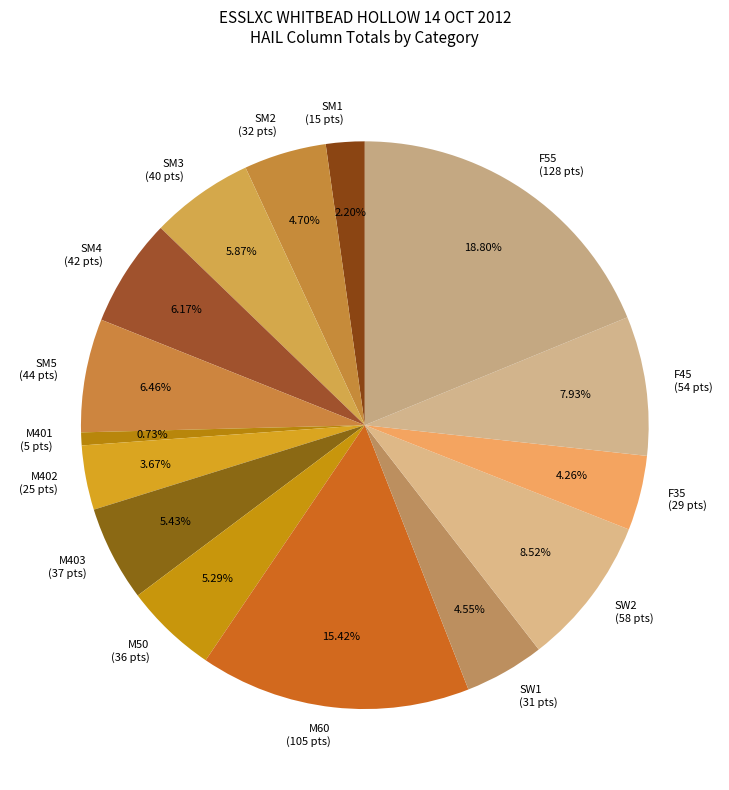

Combined, do F45 (54 pts) and M50 (36 pts) account for over 50%?

No